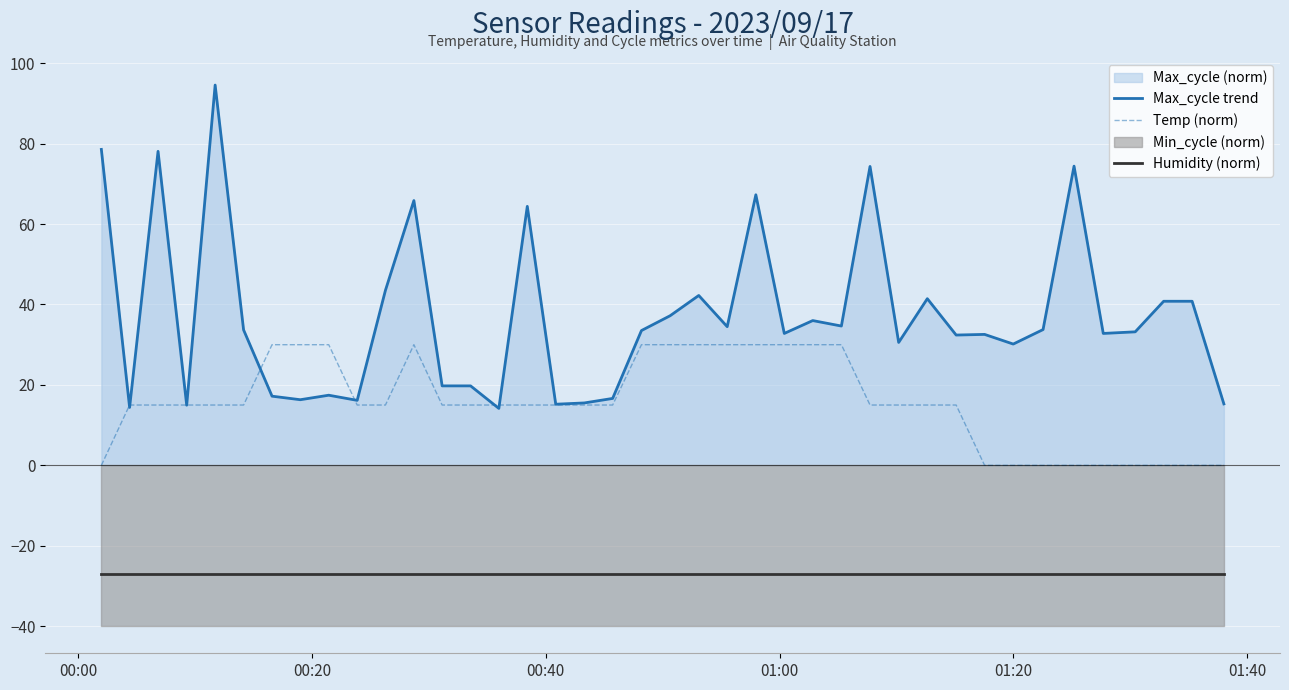

What is the maximum value for Temp (norm)?

30.0